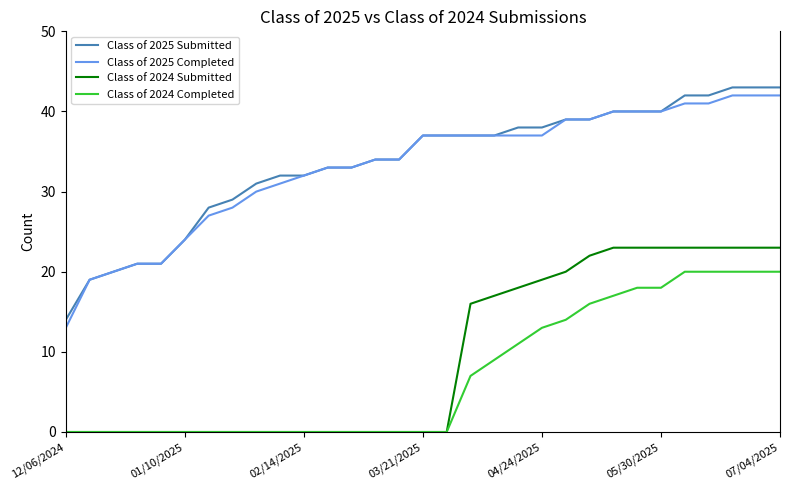

True or false: Class of 2024 Completed and Class of 2025 Submitted intersect in this chart.

False